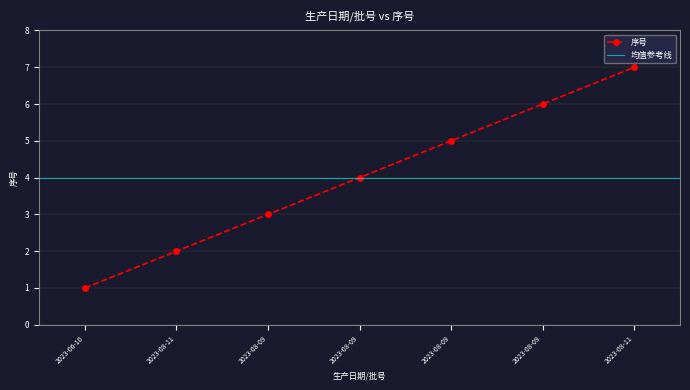

What is the label of the 2nd point from the left?

2023-08-11